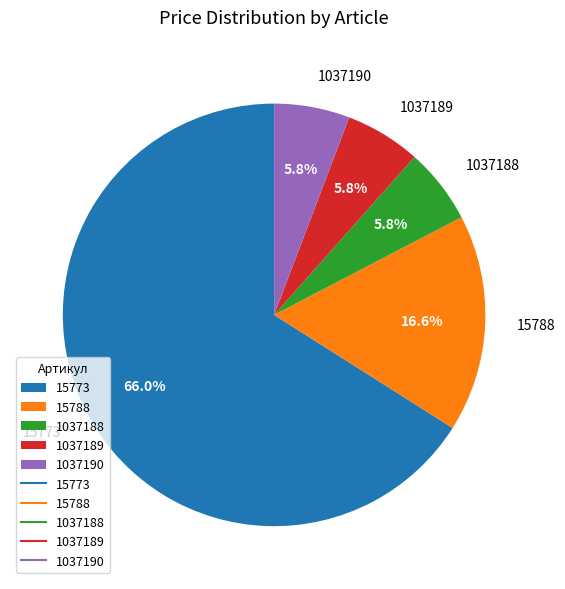

To the nearest percent, what portion does 1037189 represent?

6%